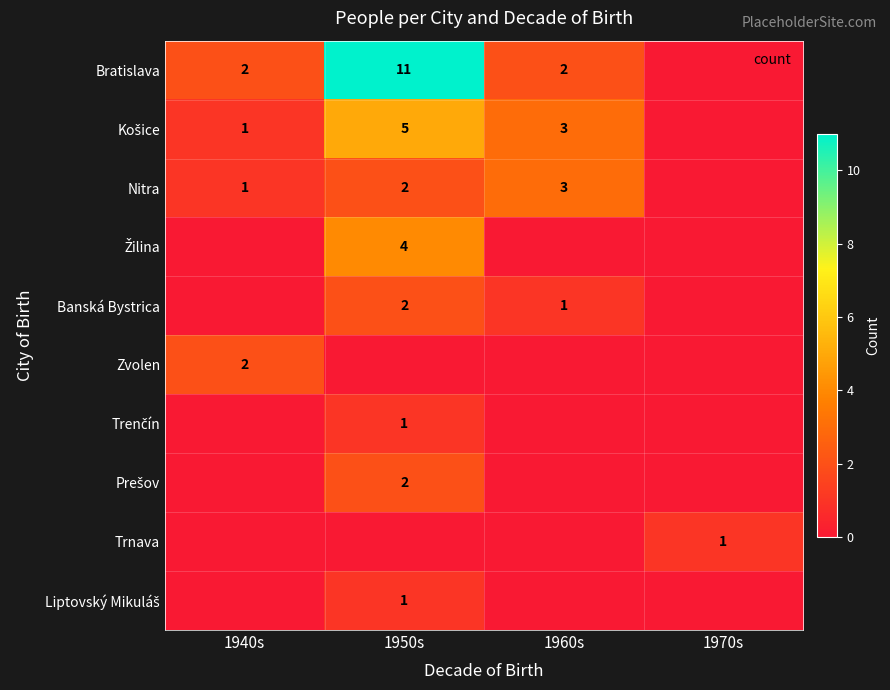

What is the total value across all series at 1970s?

1